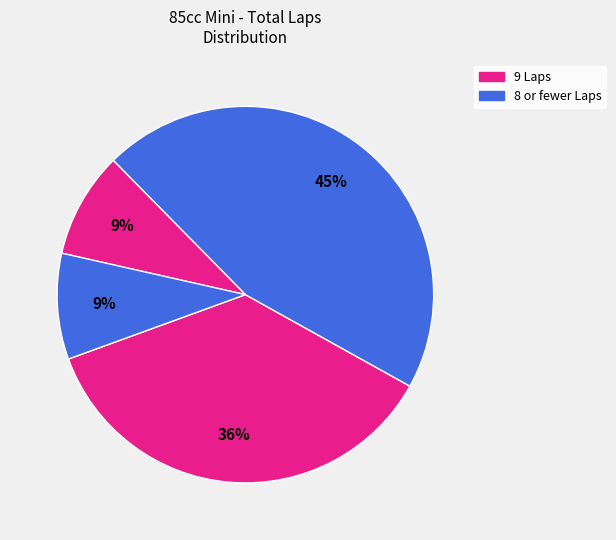

How many segments does this pie chart have?

4